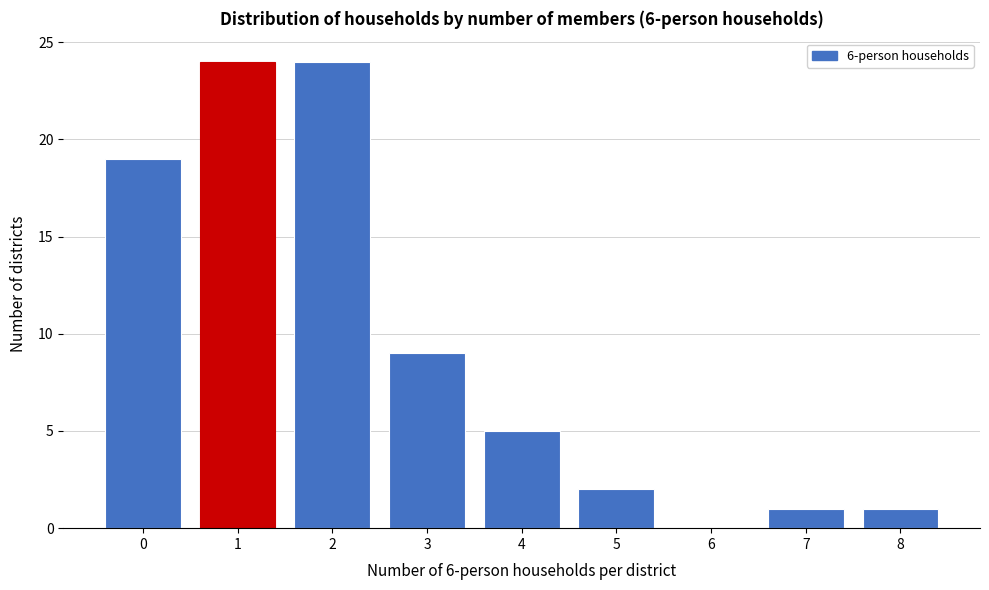

Reading right to left, list all the values displayed in this chart.

8=1	7=1	6=0	5=2	4=5	3=9	2=24	1=24	0=19